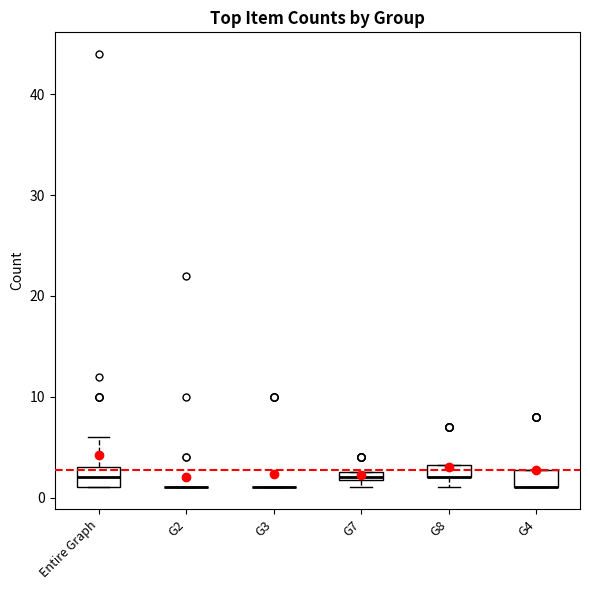

Where is the lower edge of the box for Entire Graph on the y-axis? The values are not printed on the chart, so give them approximately, as read against the axis.

1